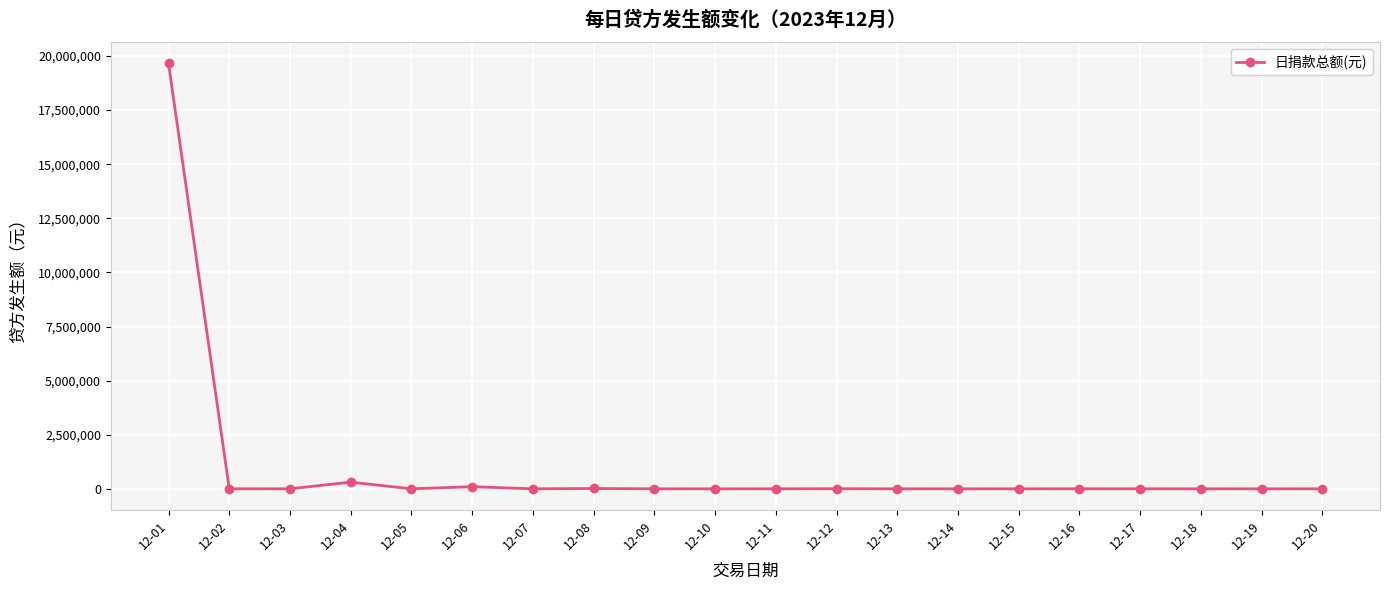

What is the ratio of the value at 12-05 to the value at 12-03?

0.5